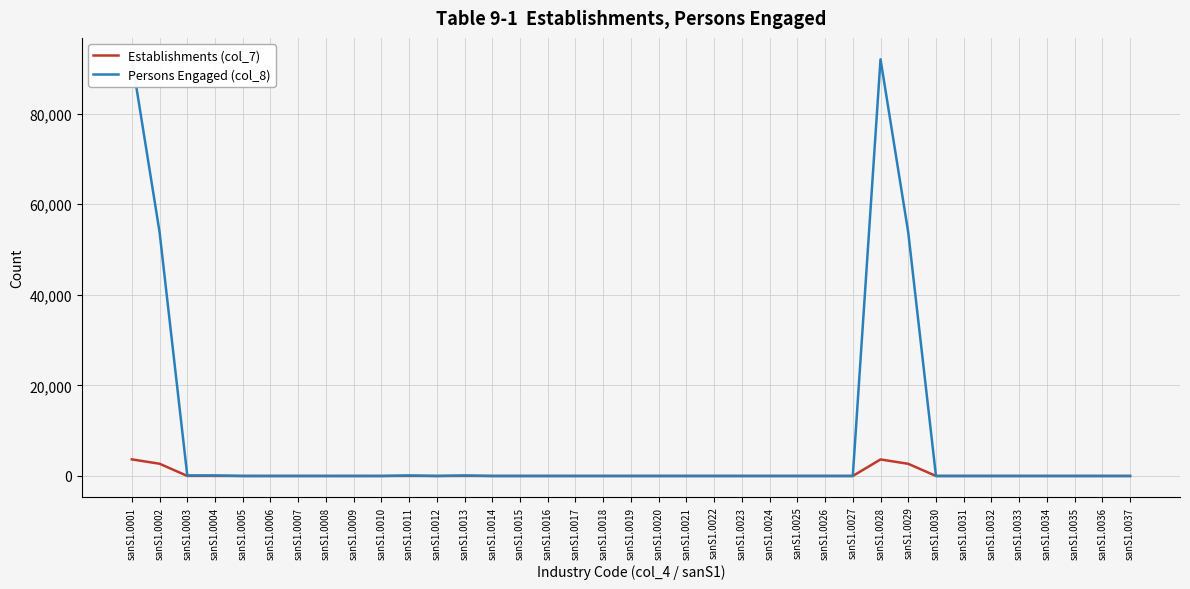

What is the difference between the maximum and minimum values in the Establishments (col_7) series?

3667